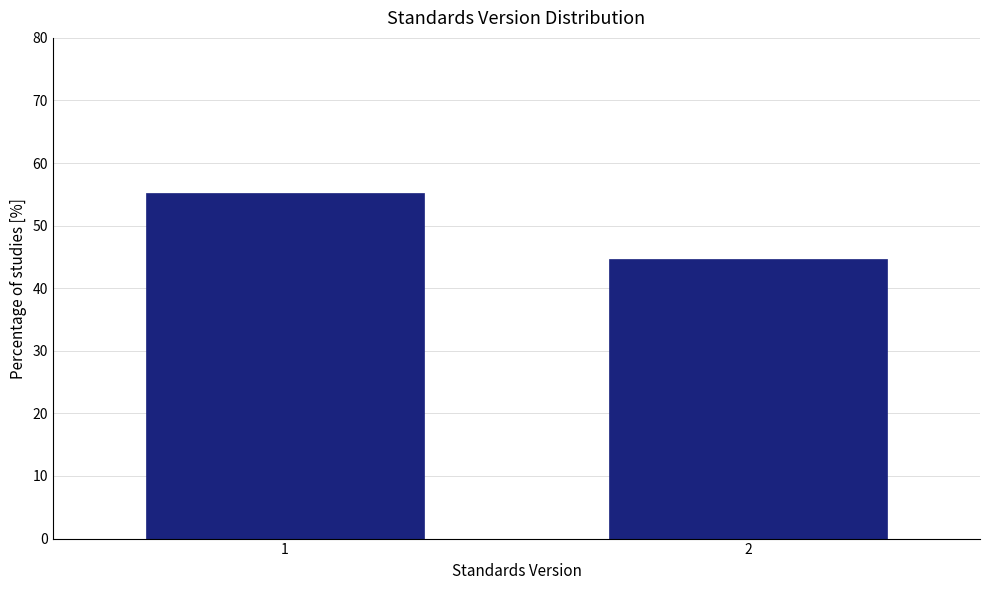

Reading left to right, list all the values displayed in this chart.

1=55.3	2=44.7